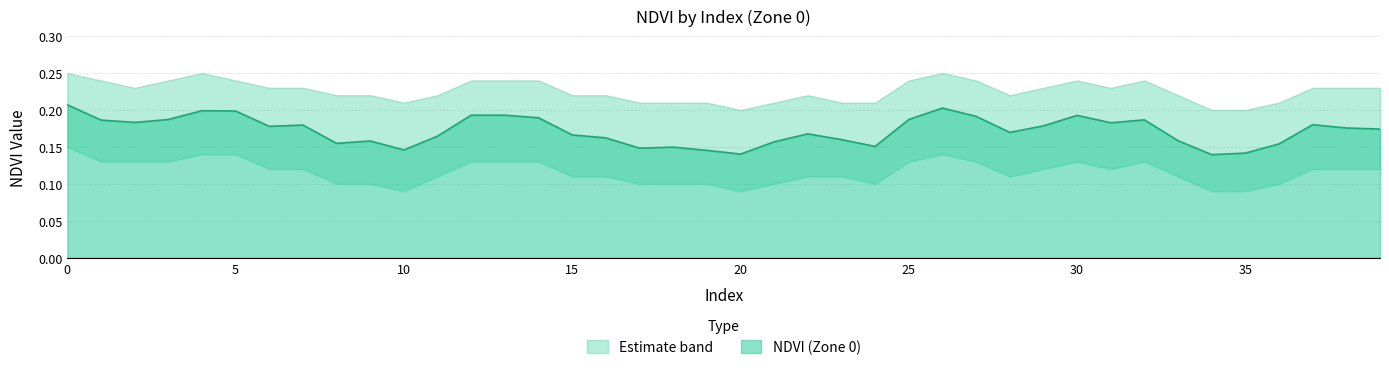

The value of NDVI (Zone 0) at 5 is 0.3. True or false?

False